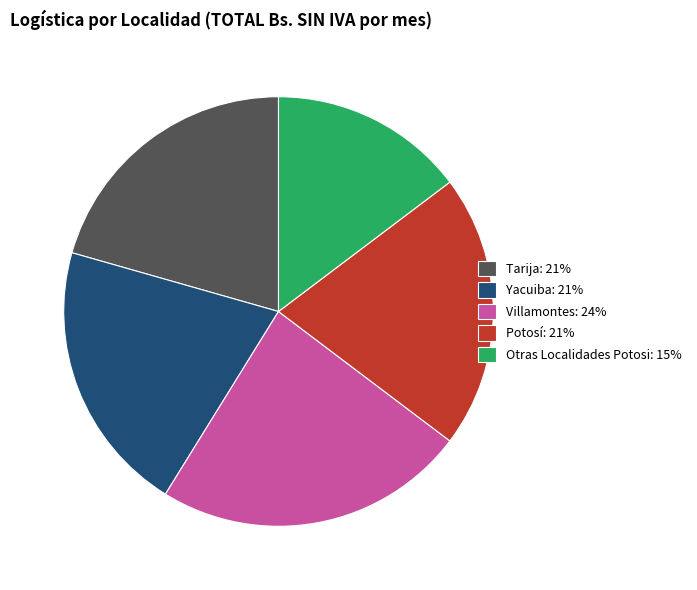

What is the ratio of the value at Yacuiba: 21% to the value at Potosí: 21%?

1.0